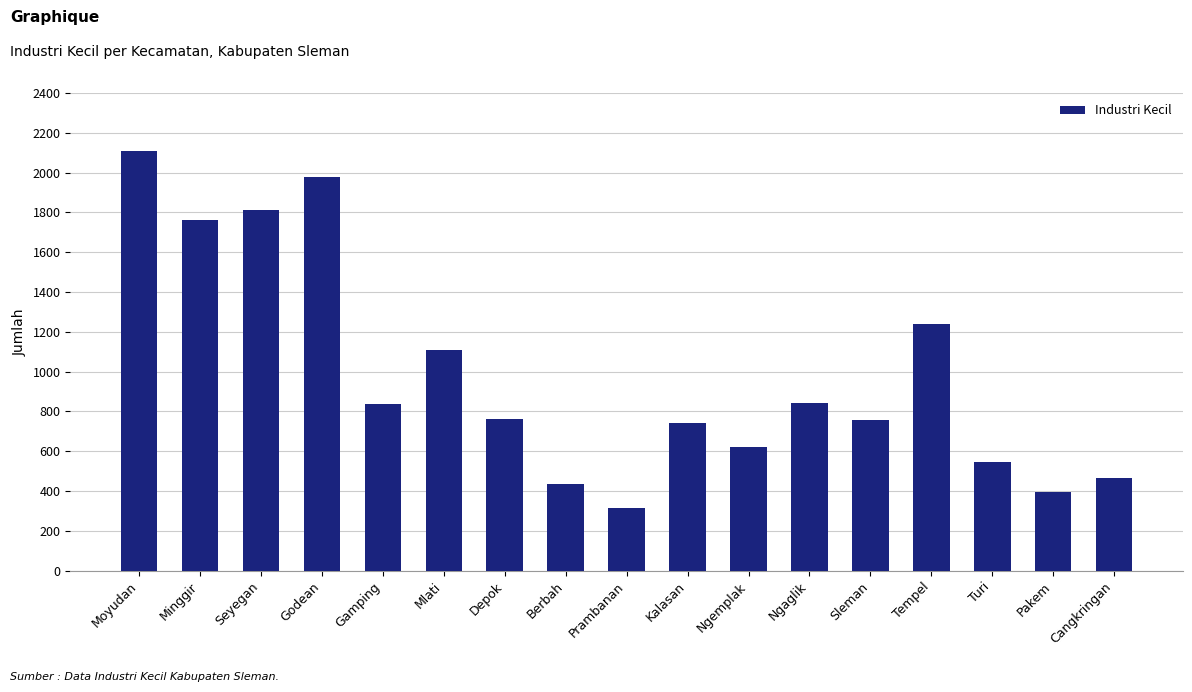

What is the greatest value displayed?

2107